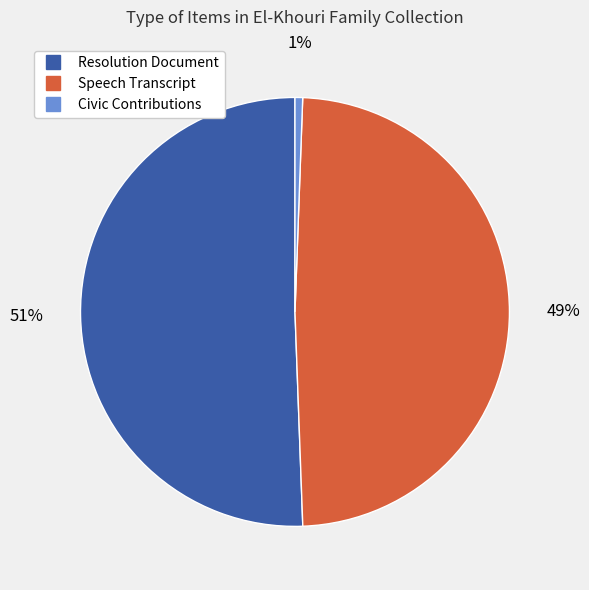

To the nearest percent, what is the difference between the largest and smallest slice percentages?

50%